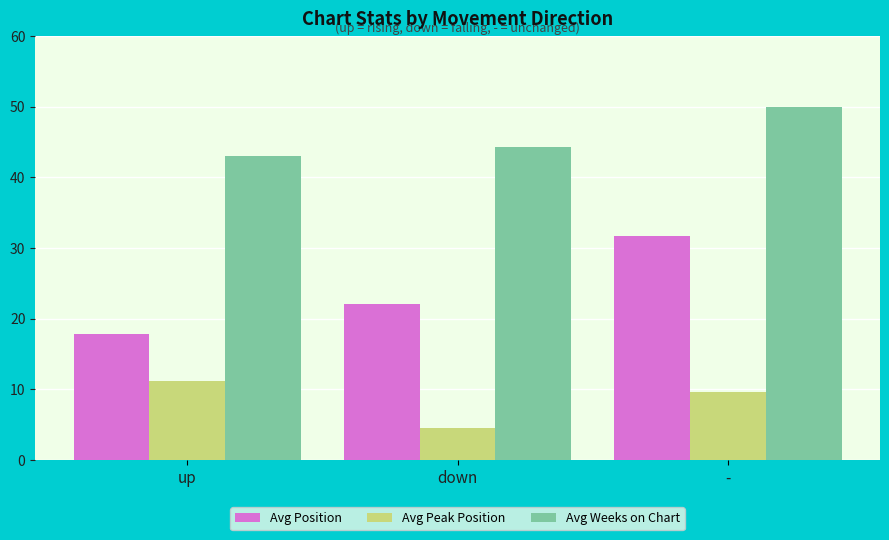

Reading left to right, transcribe all the data shown in this chart.

Avg Position: 17.9	22.1	31.7
Avg Peak Position: 11.2	4.5	9.7
Avg Weeks on Chart: 43.0	44.3	50.0